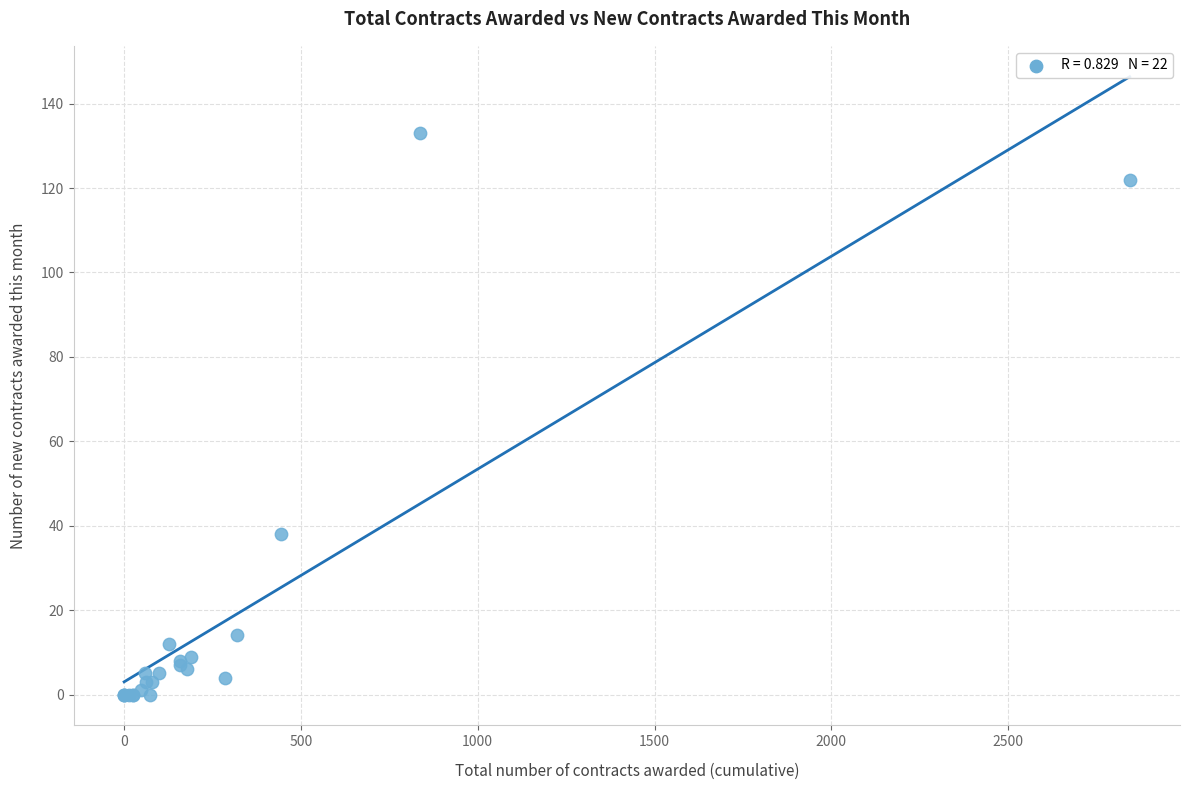

What Y value in the scatter plot is closest to 66?

38